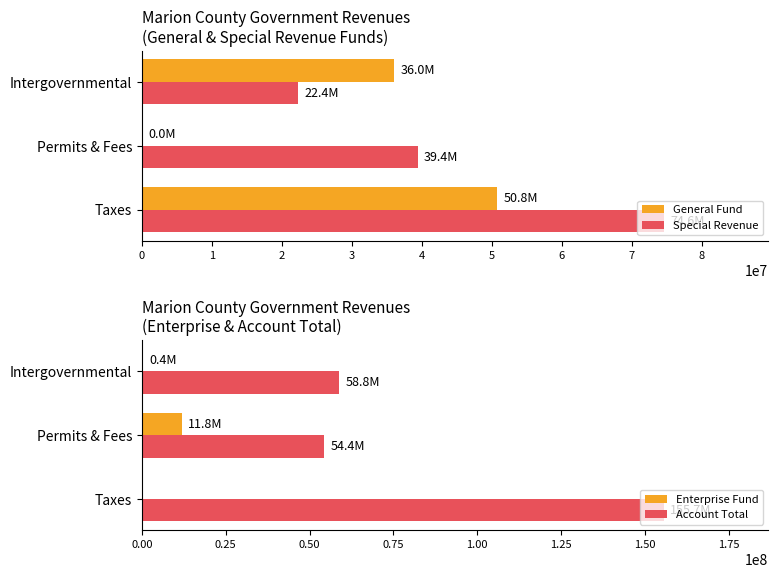

At which label is Enterprise Fund closest to 5921355?

Intergovernmental